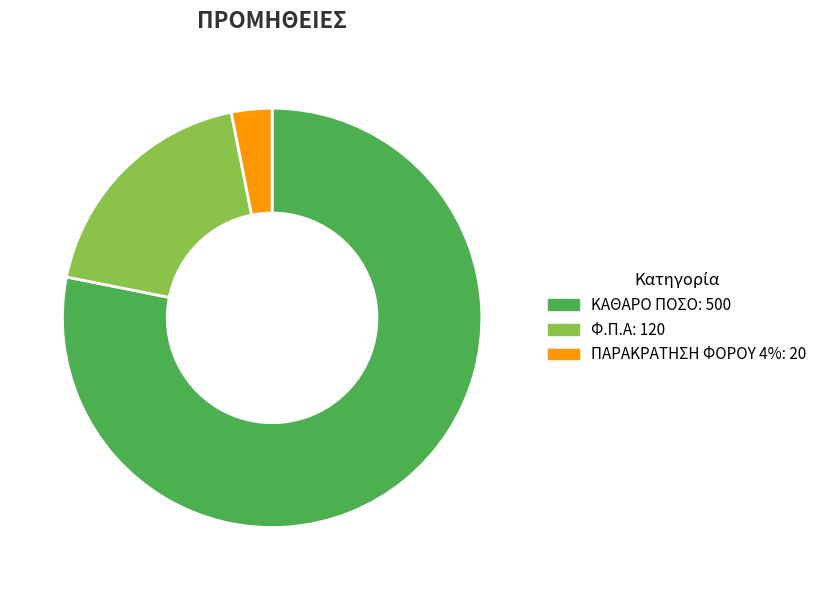

Is there any slice that represents more than half of the pie?

Yes